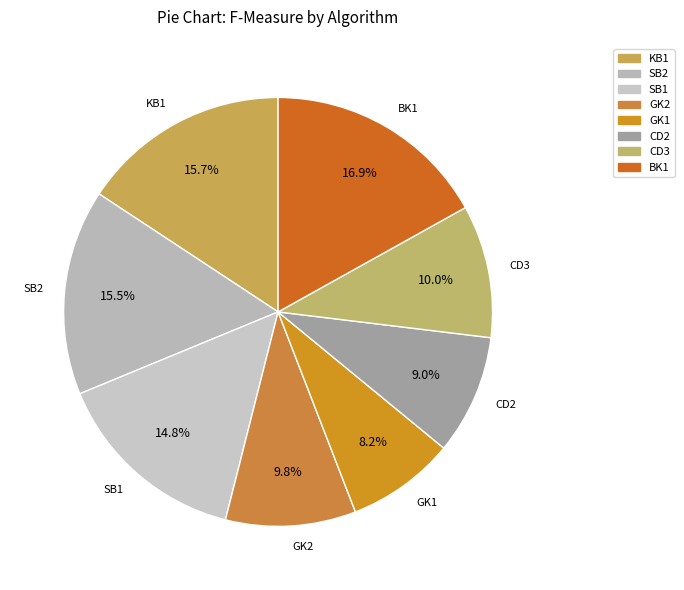

Is there a majority slice in this chart?

No